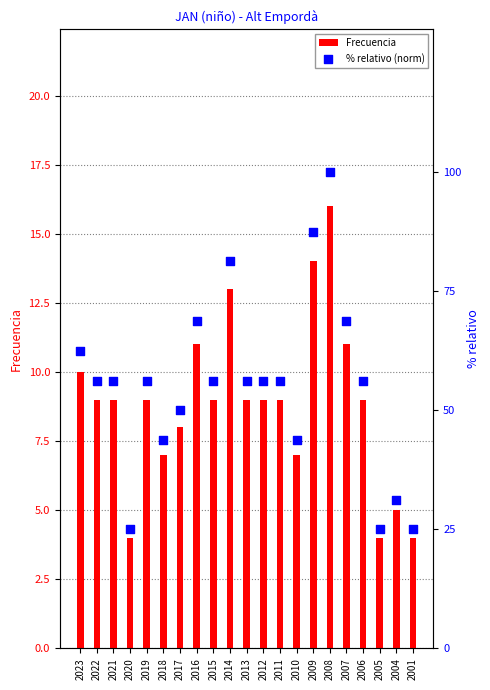

Which series has the largest total across all categories?

% relativo (norm)